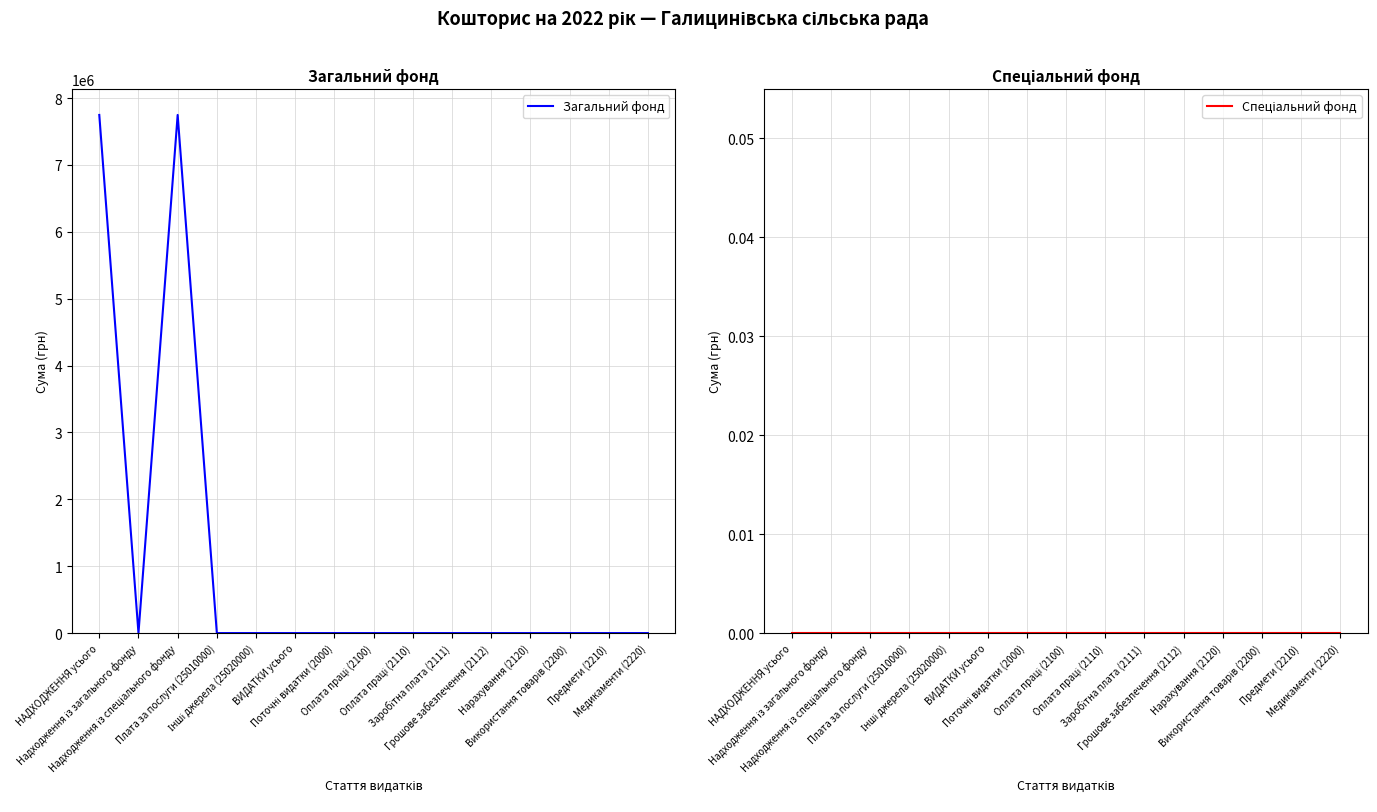

Reading left to right, transcribe all the data shown in this chart.

Загальний фонд: НАДХОДЖЕННЯ усього=7747480	Надходження із загального фонду=0	Надходження із спеціального фонду=7747480	Плата за послуги (25010000)=0	Інші джерела (25020000)=0	ВИДАТКИ усього=0	Поточні видатки (2000)=0	Оплата праці (2100)=0	Оплата праці (2110)=0	Заробітна плата (2111)=0	Грошове забезпечення (2112)=0	Нарахування (2120)=0	Використання товарів (2200)=0	Предмети (2210)=0	Медикаменти (2220)=0
Спеціальний фонд: НАДХОДЖЕННЯ усього=0	Надходження із загального фонду=0	Надходження із спеціального фонду=0	Плата за послуги (25010000)=0	Інші джерела (25020000)=0	ВИДАТКИ усього=0	Поточні видатки (2000)=0	Оплата праці (2100)=0	Оплата праці (2110)=0	Заробітна плата (2111)=0	Грошове забезпечення (2112)=0	Нарахування (2120)=0	Використання товарів (2200)=0	Предмети (2210)=0	Медикаменти (2220)=0